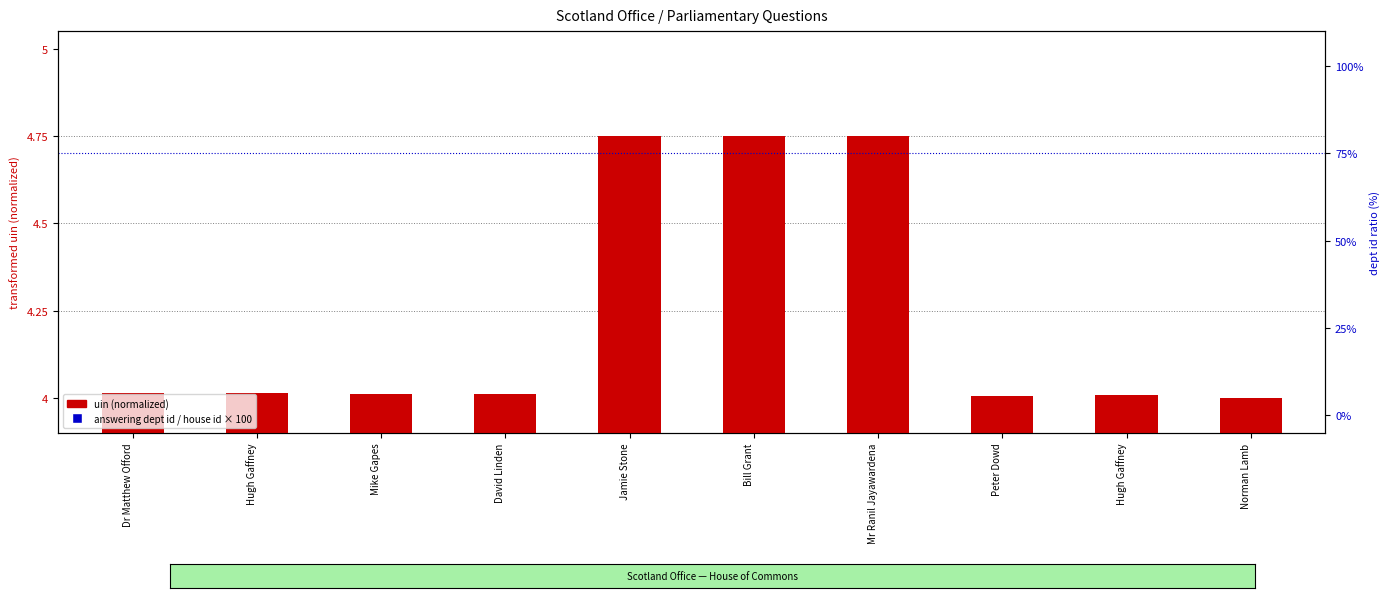

What are all the series names shown in the legend?

uin (normalized), answering dept id / house id × 100